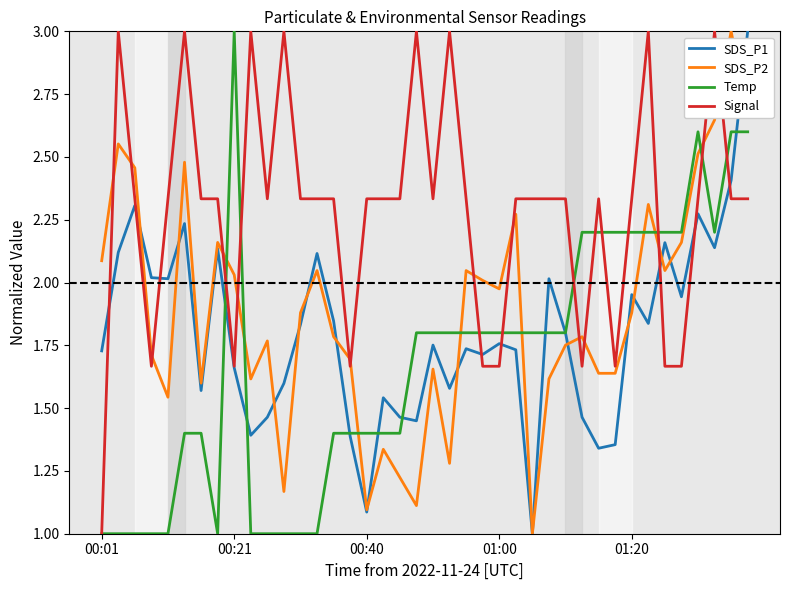

What is the maximum value for Signal?

3.0